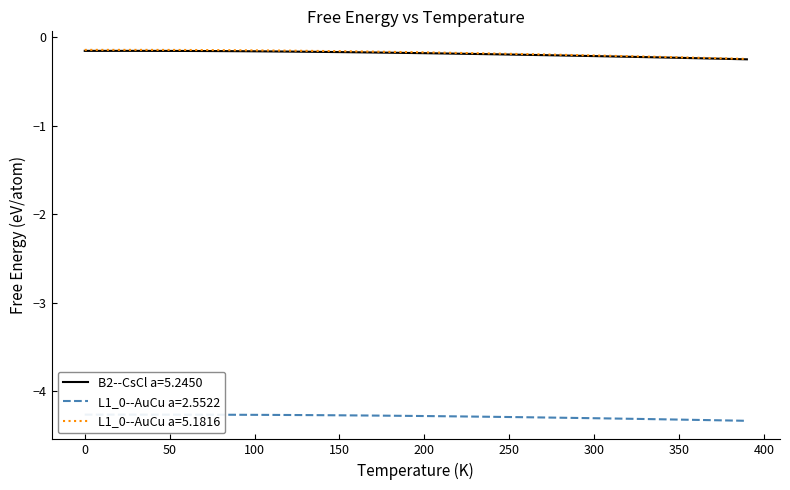

Reading left to right, transcribe all the data shown in this chart.

B2--CsCl a=5.2450: -0.2	-0.2	-0.2	-0.2	-0.2	-0.2	-0.2	-0.2	-0.2	-0.2	-0.2	-0.2	-0.2	-0.2	-0.2	-0.2	-0.2	-0.2	-0.2	-0.2	-0.2	-0.2	-0.2	-0.2	-0.2	-0.2	-0.2	-0.2	-0.2	-0.2	-0.2	-0.2	-0.2	-0.2	-0.2	-0.2	-0.2	-0.2	-0.2	-0.3
L1_0--AuCu a=2.5522: -4.3	-4.3	-4.3	-4.3	-4.3	-4.3	-4.3	-4.3	-4.3	-4.3	-4.3	-4.3	-4.3	-4.3	-4.3	-4.3	-4.3	-4.3	-4.3	-4.3	-4.3	-4.3	-4.3	-4.3	-4.3	-4.3	-4.3	-4.3	-4.3	-4.3	-4.3	-4.3	-4.3	-4.3	-4.3	-4.3	-4.3	-4.3	-4.3	-4.3
L1_0--AuCu a=5.1816: -0.1	-0.1	-0.1	-0.1	-0.1	-0.1	-0.1	-0.1	-0.1	-0.1	-0.2	-0.2	-0.2	-0.2	-0.2	-0.2	-0.2	-0.2	-0.2	-0.2	-0.2	-0.2	-0.2	-0.2	-0.2	-0.2	-0.2	-0.2	-0.2	-0.2	-0.2	-0.2	-0.2	-0.2	-0.2	-0.2	-0.2	-0.2	-0.2	-0.2